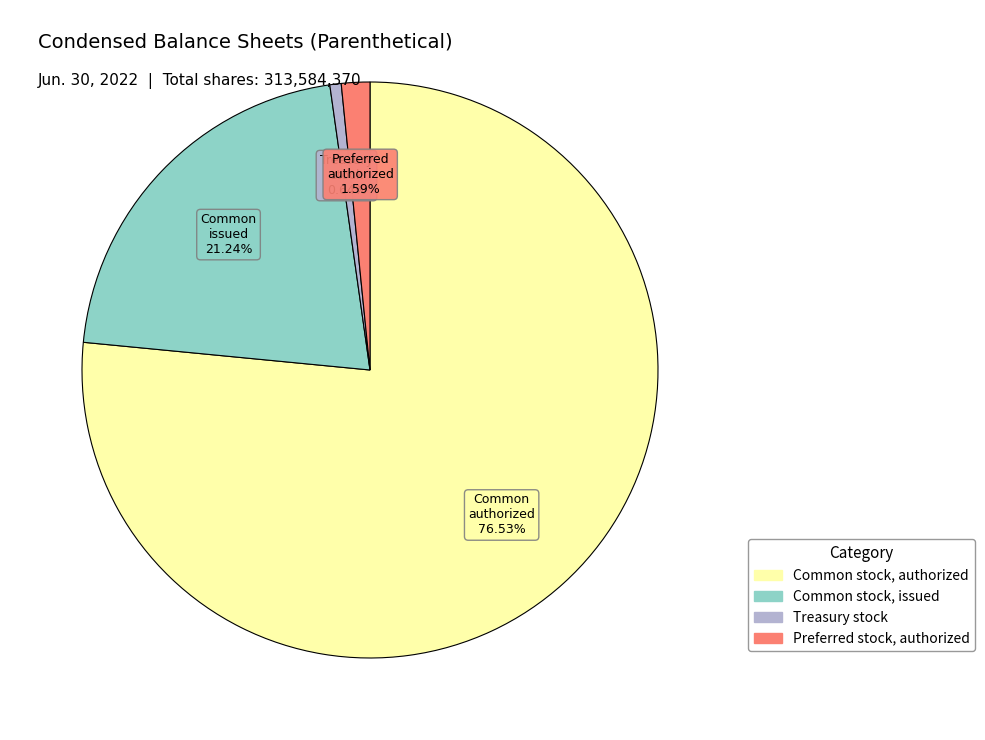

Rank the categories by value from highest to lowest.

Common stock, authorized, Common stock, issued, Preferred stock, authorized, Treasury stock